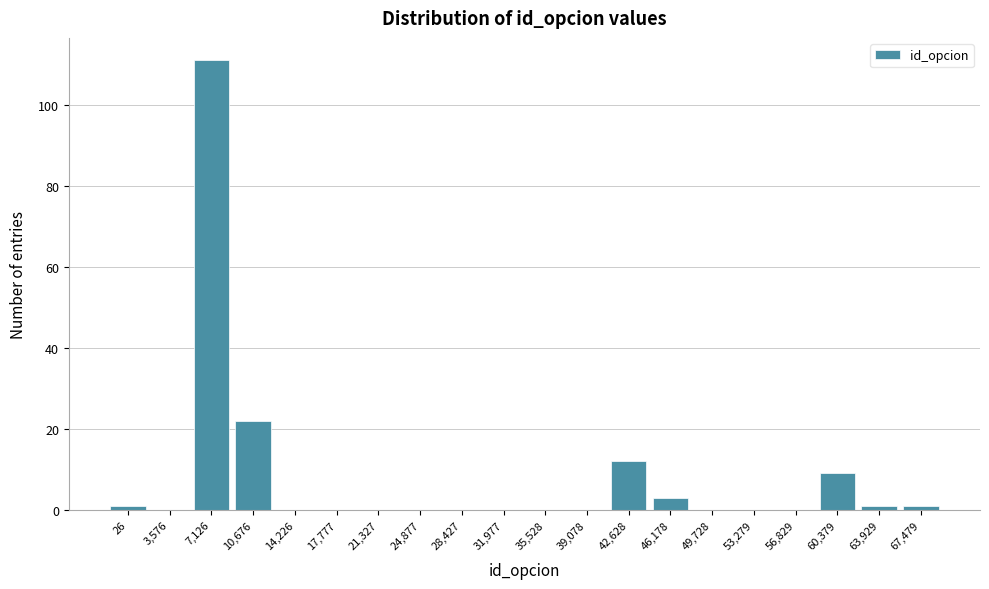

Reading left to right, transcribe all the data shown in this chart.

26=1	3,576=0	7,126=111	10,676=22	14,226=0	17,777=0	21,327=0	24,877=0	28,427=0	31,977=0	35,528=0	39,078=0	42,628=12	46,178=3	49,728=0	53,279=0	56,829=0	60,379=9	63,929=1	67,479=1